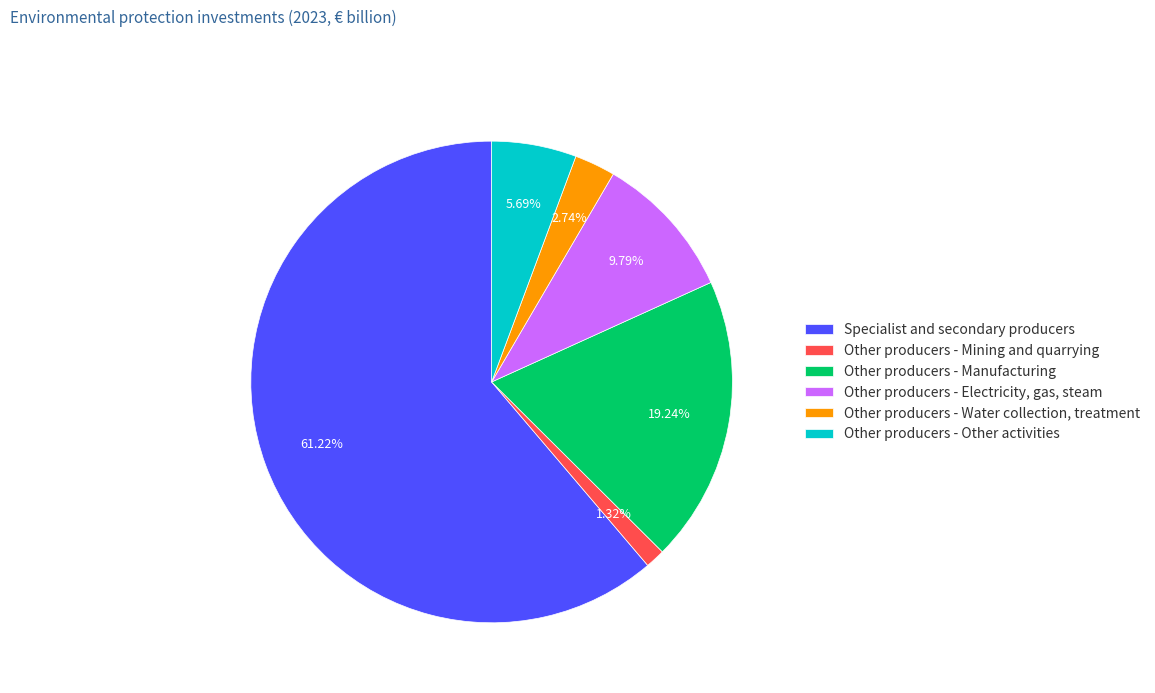

To the nearest percent, what is the average slice percentage?

17%